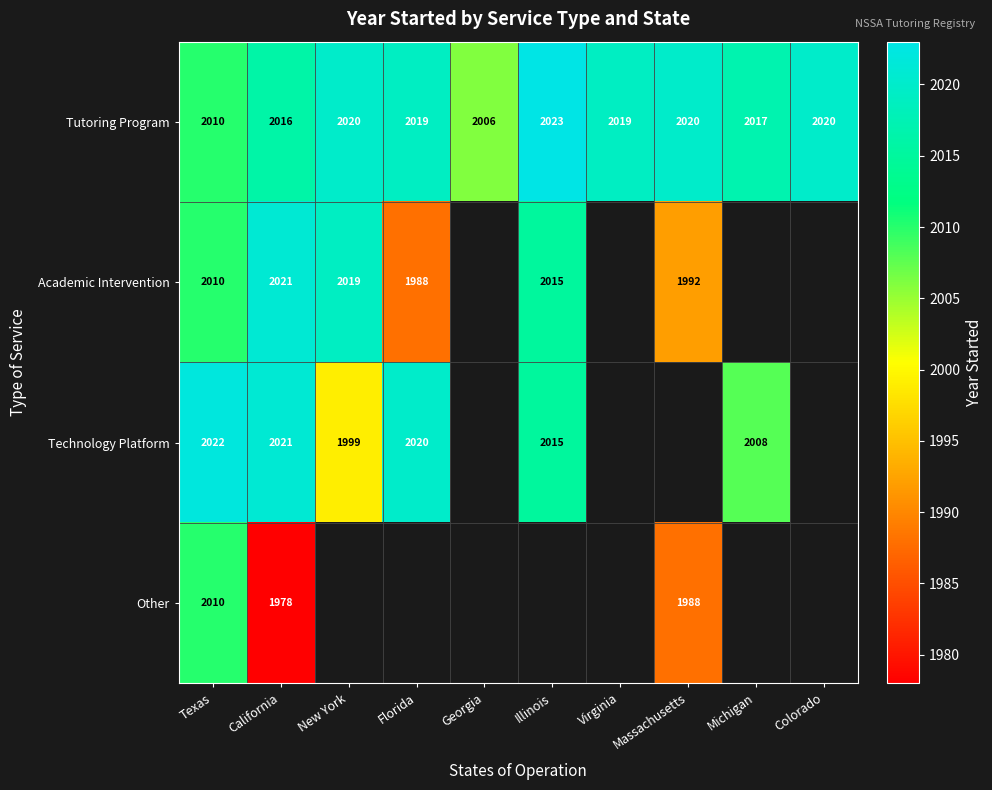

Which category has the lowest value across all series?

California